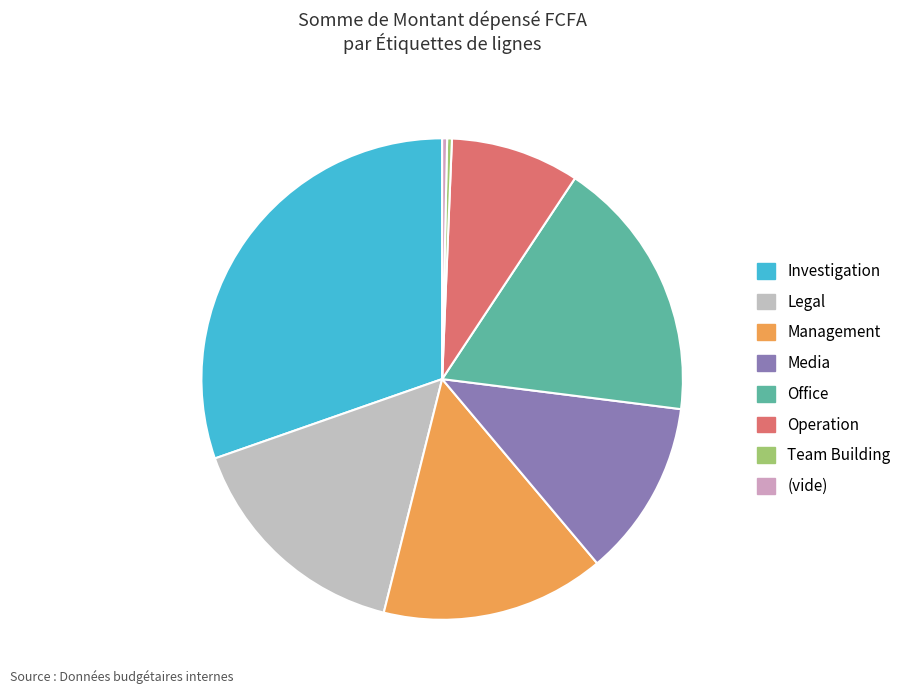

Rank the categories by value from lowest to highest.

Team Building, (vide), Operation, Media, Management, Legal, Office, Investigation